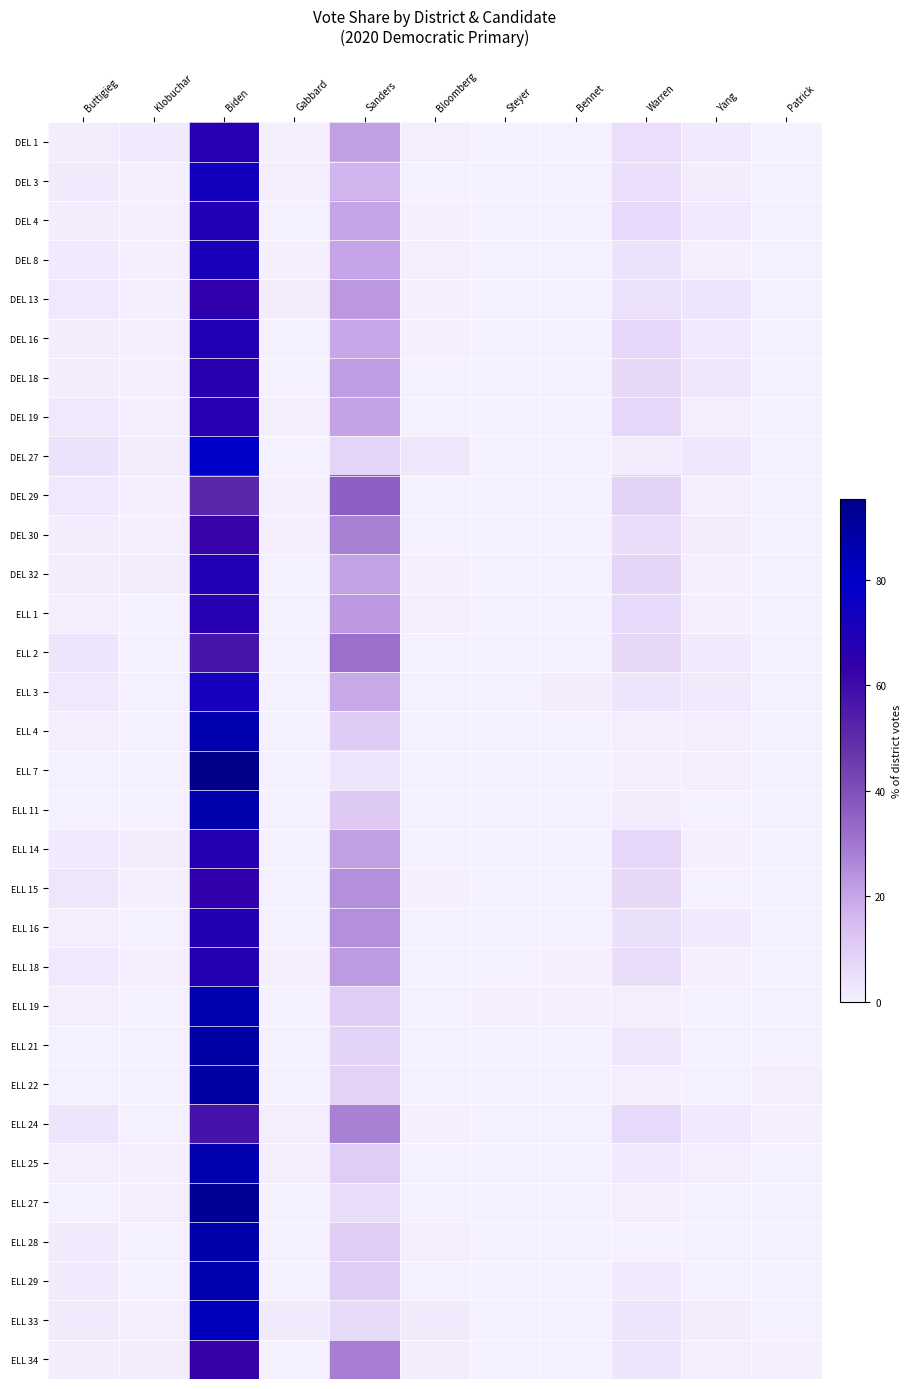

Which series has the largest range (max minus min)?

ELL 7